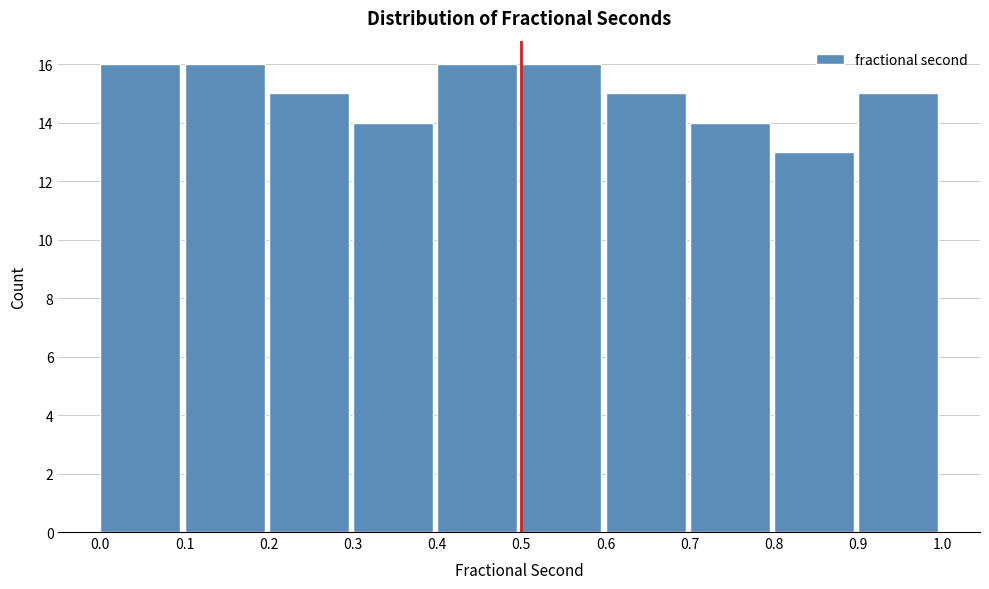

Reading left to right, list every bar in this chart as the range it spans on the x-axis followed by its height. The values are not printed on the chart, so give them approximately, as read against the axis.

0.0 to 0.1: 16
0.1 to 0.2: 16
0.2 to 0.3: 15
0.3 to 0.4: 14
0.4 to 0.5: 16
0.5 to 0.6: 16
0.6 to 0.7: 15
0.7 to 0.8: 14
0.8 to 0.9: 13
0.9 to 1.0: 15